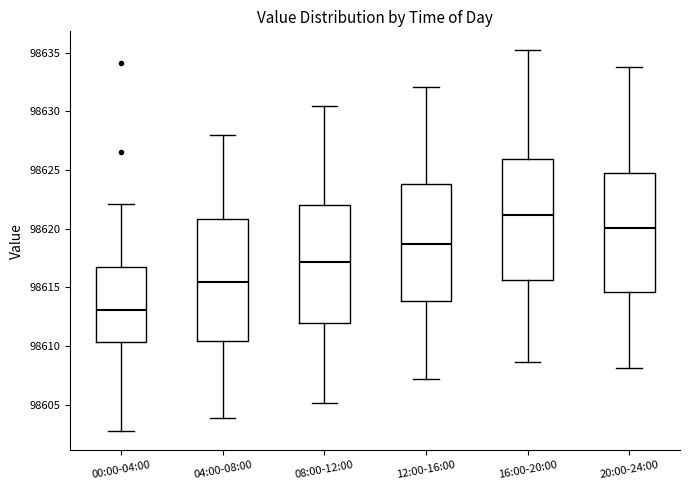

Reading left to right, read every box against the y-axis: the position of its median line, the range the box covers, and the ends of its whiskers. The values are not printed on the chart, so give them approximately, as read against the axis.

00:00-04:00: median 98613.0, box 98610.5 to 98617.0, whiskers 98603.0 to 98622.0
04:00-08:00: median 98615.5, box 98610.5 to 98621.0, whiskers 98604.0 to 98628.0
08:00-12:00: median 98617.0, box 98612.0 to 98622.0, whiskers 98605.0 to 98630.5
12:00-16:00: median 98618.5, box 98614.0 to 98624.0, whiskers 98607.0 to 98632.0
16:00-20:00: median 98621.0, box 98615.5 to 98626.0, whiskers 98608.5 to 98635.0
20:00-24:00: median 98620.0, box 98614.5 to 98625.0, whiskers 98608.0 to 98634.0